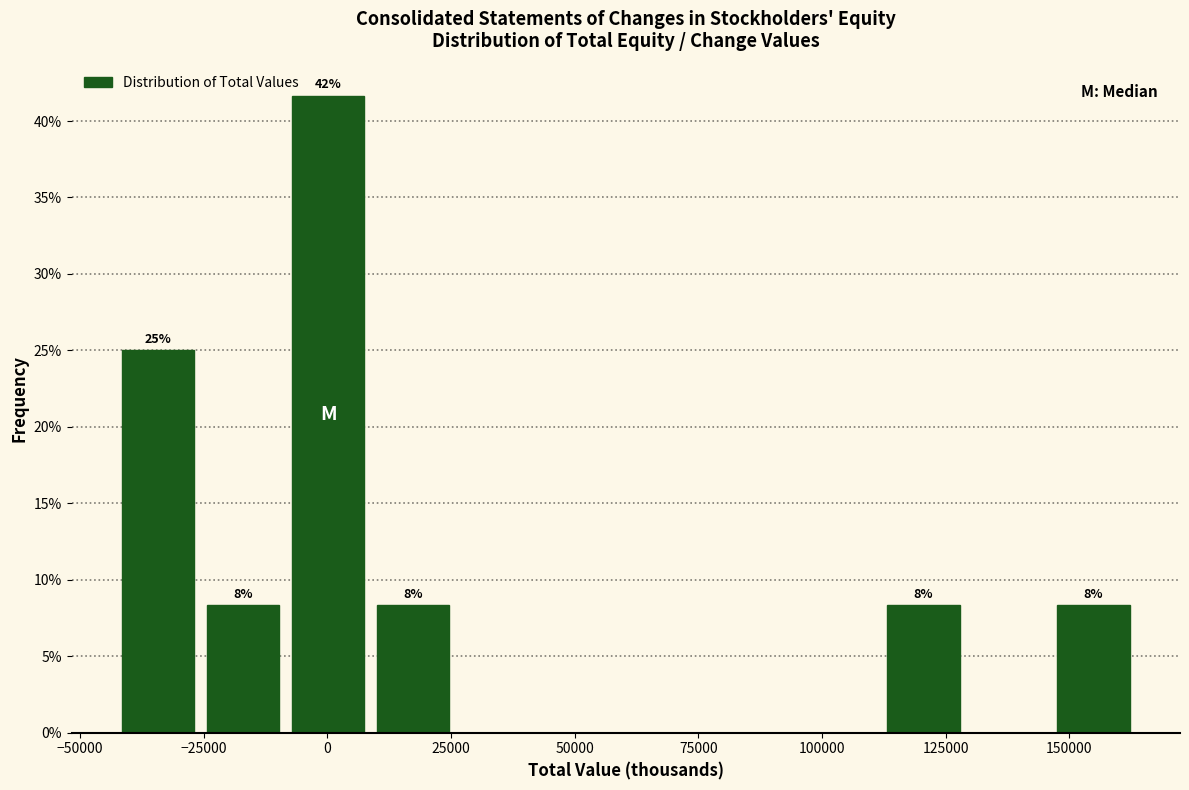

Read against the x-axis, roughly where is the centre of the tallest bar?

0